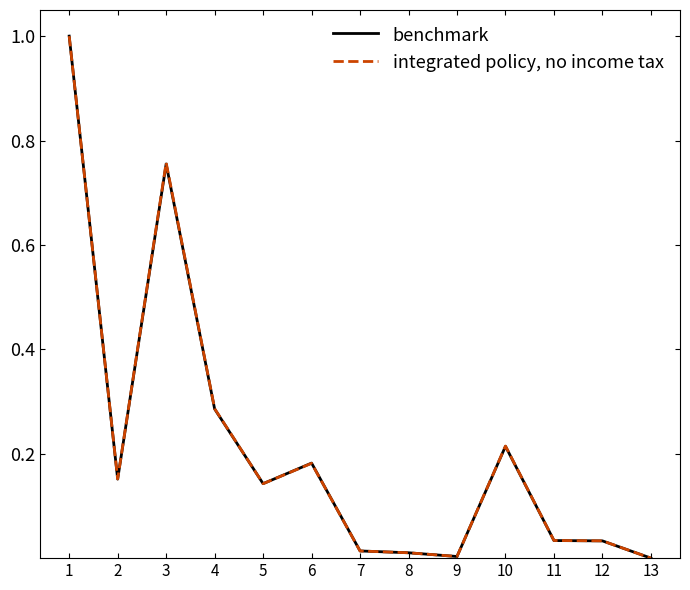

What is the greatest value displayed?

1.0